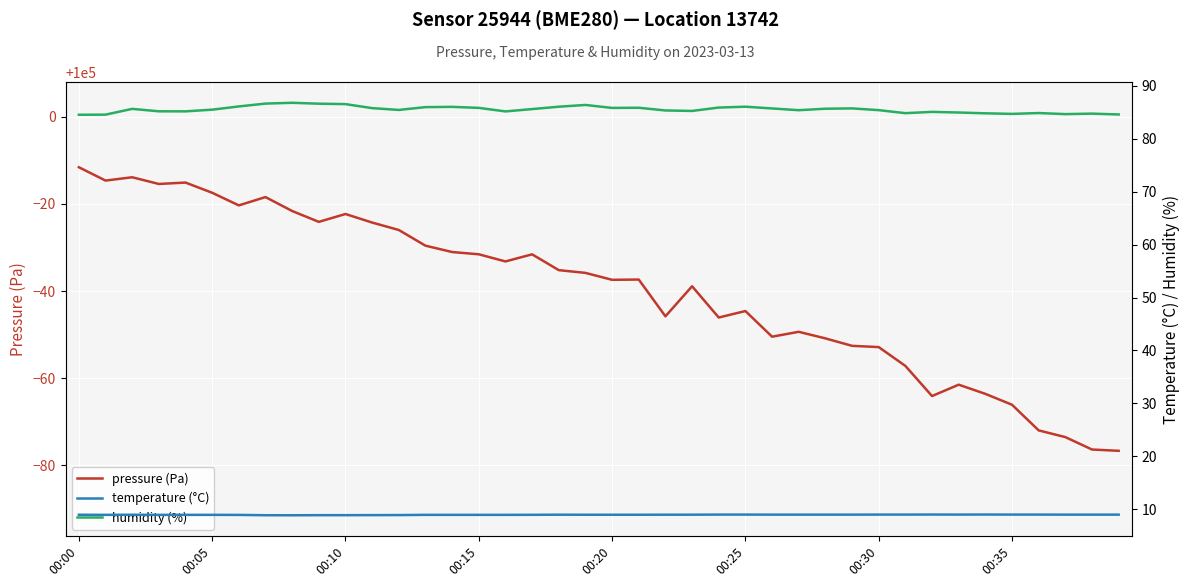

Reading left to right, extract all data points from this chart.

pressure (Pa): 99988.4	99985.4	99986.1	99984.6	99984.9	99982.6	99979.7	99981.6	99978.4	99975.9	99977.7	99975.7	99974.0	99970.4	99969.0	99968.4	99966.8	99968.4	99964.8	99964.2	99962.6	99962.6	99954.2	99961.1	99953.9	99955.4	99949.5	99950.6	99949.1	99947.4	99947.1	99942.8	99935.9	99938.5	99936.4	99933.9	99928.0	99926.5	99923.6	99923.3
temperature (°C): 8.9	8.9	8.9	8.9	8.9	8.9	8.9	8.8	8.8	8.9	8.9	8.9	8.9	8.9	8.9	8.9	8.9	8.9	8.9	8.9	8.9	8.9	8.9	8.9	9.0	9.0	9.0	9.0	9.0	9.0	9.0	9.0	9.0	9.0	9.0	9.0	9.0	9.0	9.0	9.0
humidity (%): 84.6	84.6	85.7	85.2	85.2	85.5	86.1	86.7	86.8	86.7	86.6	85.8	85.5	86.0	86.0	85.9	85.2	85.6	86.1	86.4	85.8	85.9	85.4	85.3	85.9	86.1	85.8	85.4	85.7	85.8	85.4	84.9	85.1	85.0	84.8	84.7	84.9	84.7	84.8	84.6